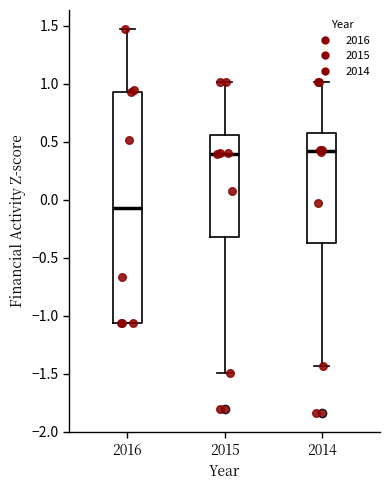

Which box's median line is the lowest?

2016